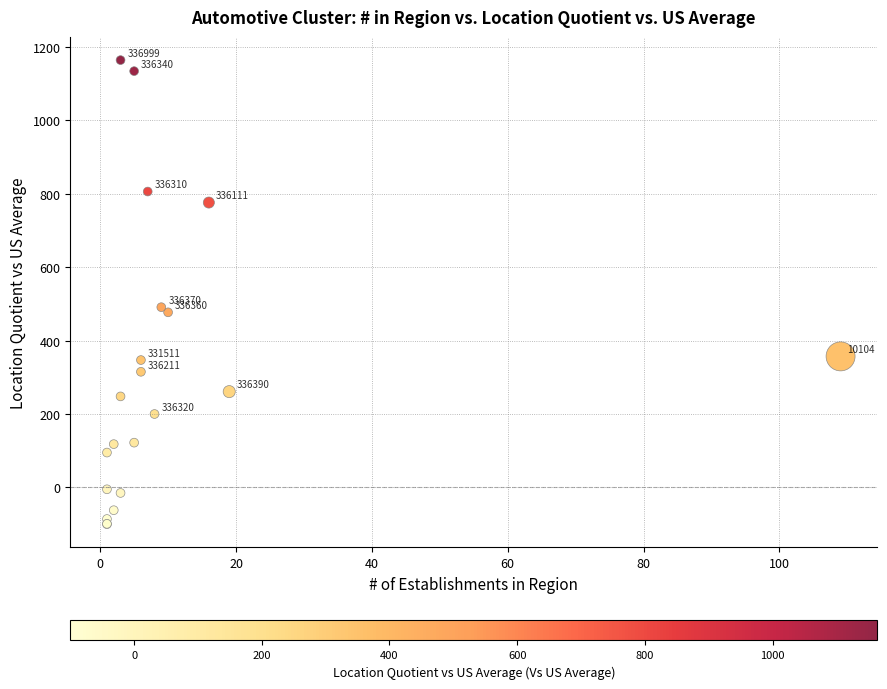

What Y value in the scatter plot is closest to 532?

491